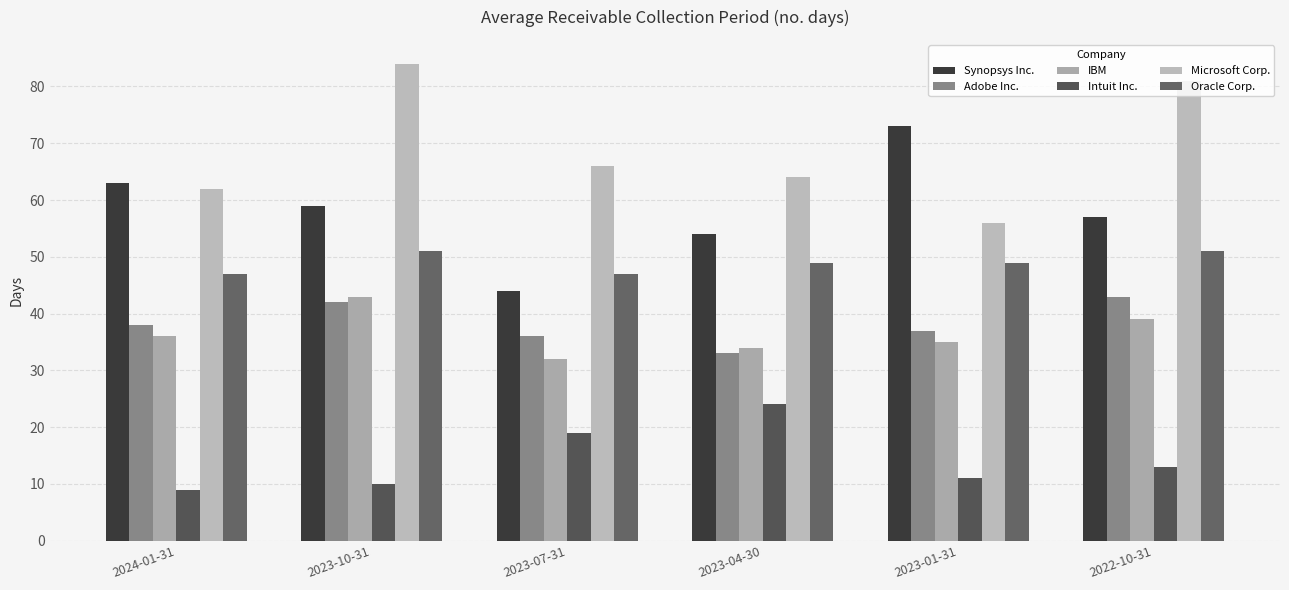

What is the maximum value for Adobe Inc.?

43